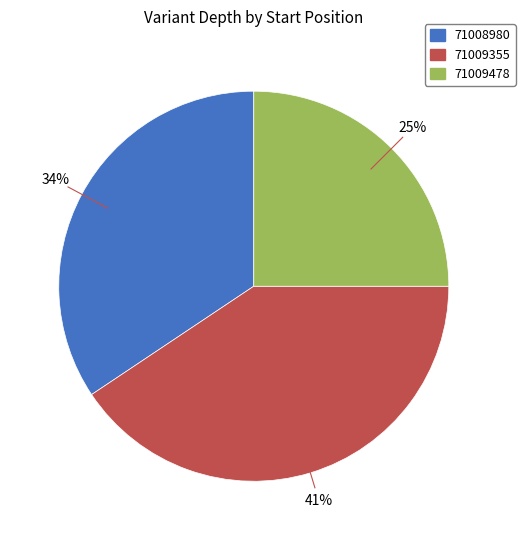

True or false: 71009478 accounts for 12% of the total.

False